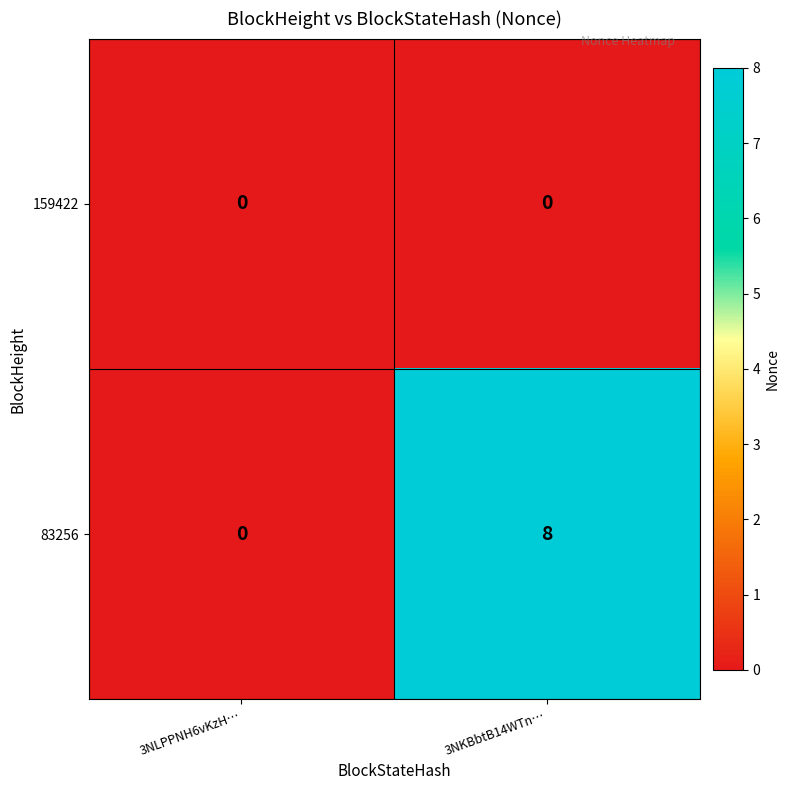

What is the highest value of the 83256 series?

8